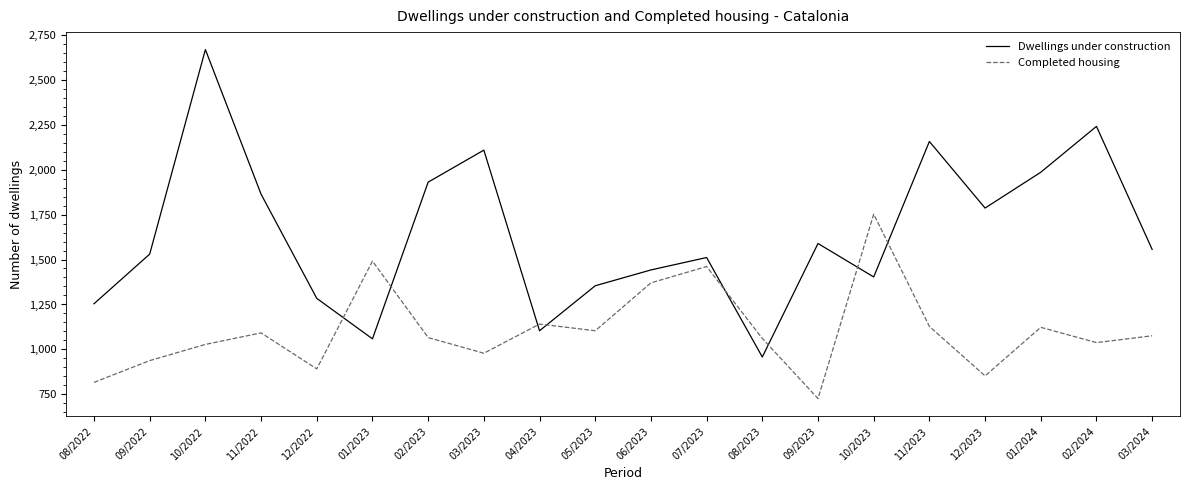

Is the value of Completed housing at 12/2022 greater than the value of Dwellings under construction at 02/2024?

No